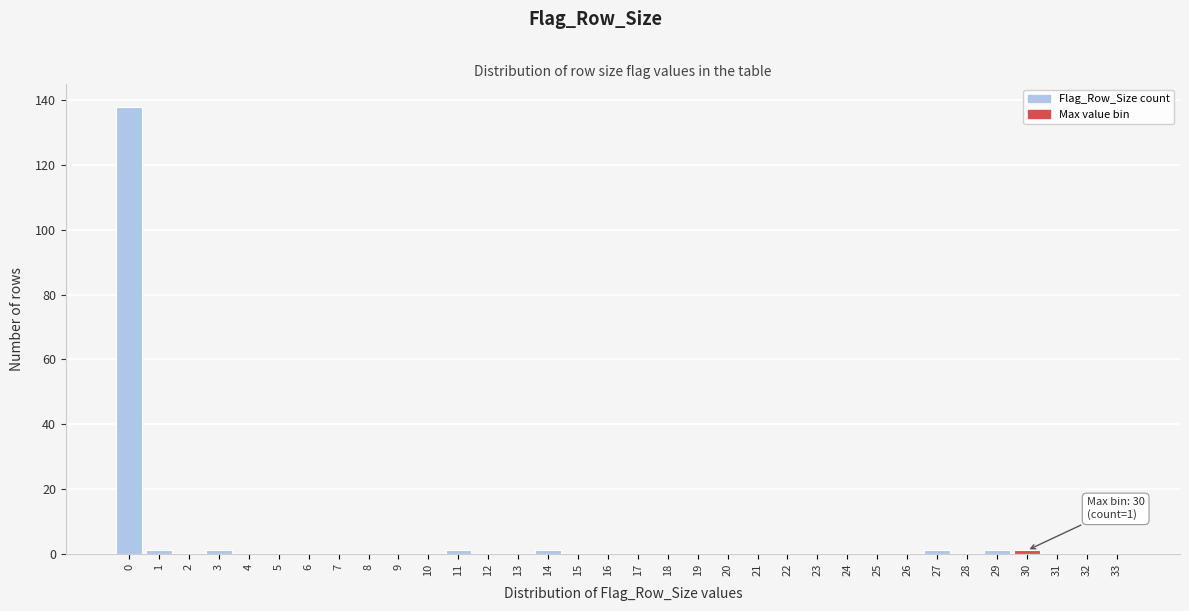

What is the maximum value shown in the chart?

138